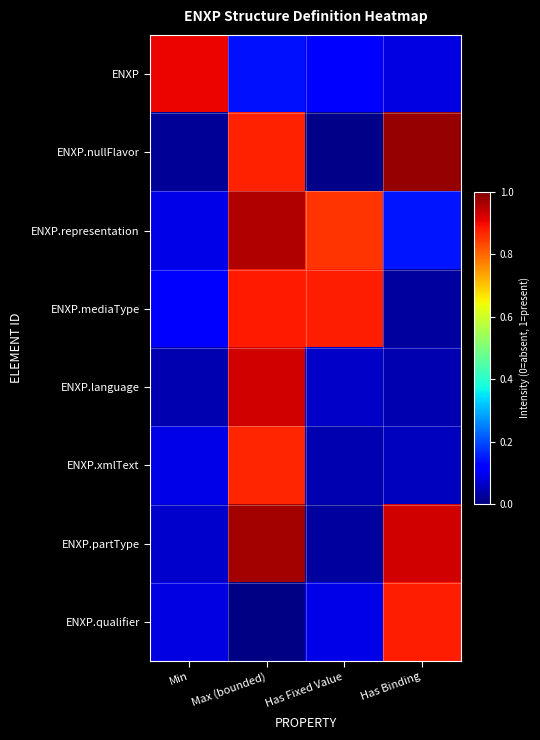

Reading left to right, list all the values displayed in this chart.

ENXP: Min=0.9	Max (bounded)=0.1	Has Fixed Value=0.1	Has Binding=0.1
ENXP.nullFlavor: Min=0.0	Max (bounded)=0.9	Has Fixed Value=0.0	Has Binding=1.0
ENXP.representation: Min=0.1	Max (bounded)=1.0	Has Fixed Value=0.9	Has Binding=0.1
ENXP.mediaType: Min=0.1	Max (bounded)=0.9	Has Fixed Value=0.9	Has Binding=0.0
ENXP.language: Min=0.0	Max (bounded)=0.9	Has Fixed Value=0.1	Has Binding=0.0
ENXP.xmlText: Min=0.1	Max (bounded)=0.9	Has Fixed Value=0.0	Has Binding=0.1
ENXP.partType: Min=0.1	Max (bounded)=1.0	Has Fixed Value=0.0	Has Binding=0.9
ENXP.qualifier: Min=0.1	Max (bounded)=0.0	Has Fixed Value=0.1	Has Binding=0.9